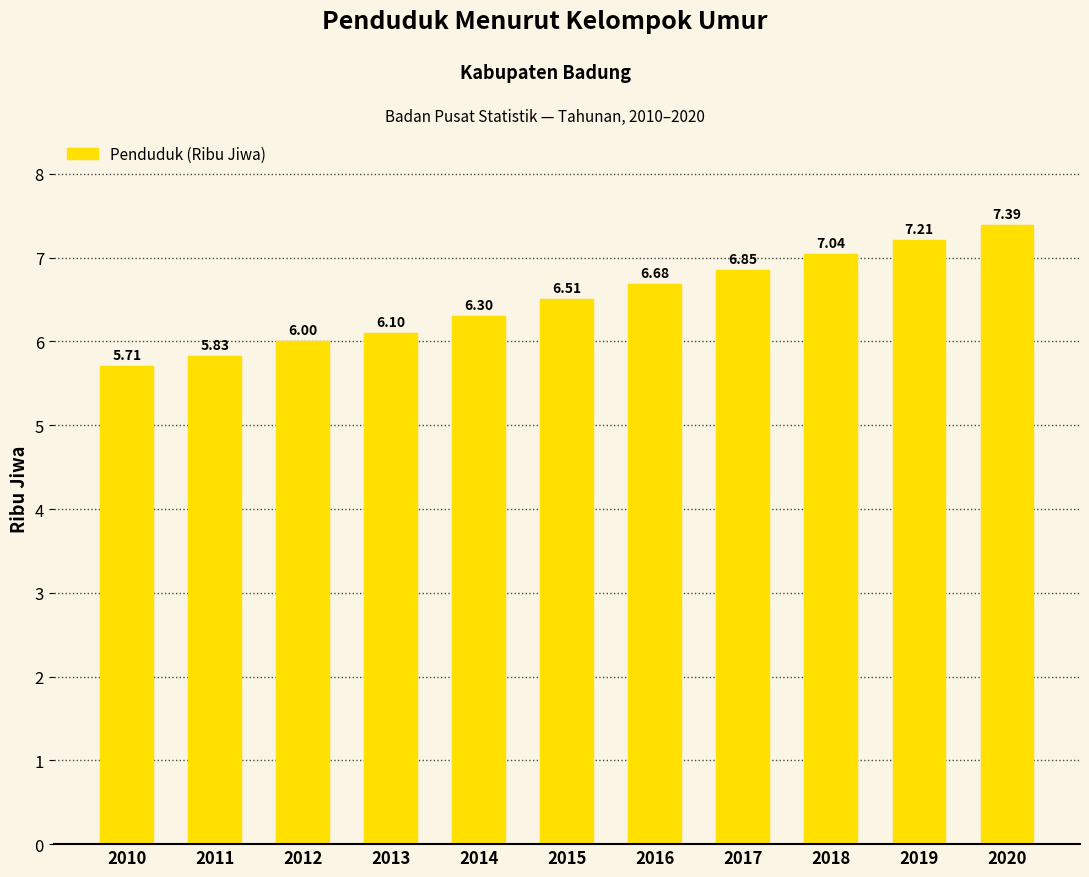

Rank the categories by value from highest to lowest.

2020, 2019, 2018, 2017, 2016, 2015, 2014, 2013, 2012, 2011, 2010